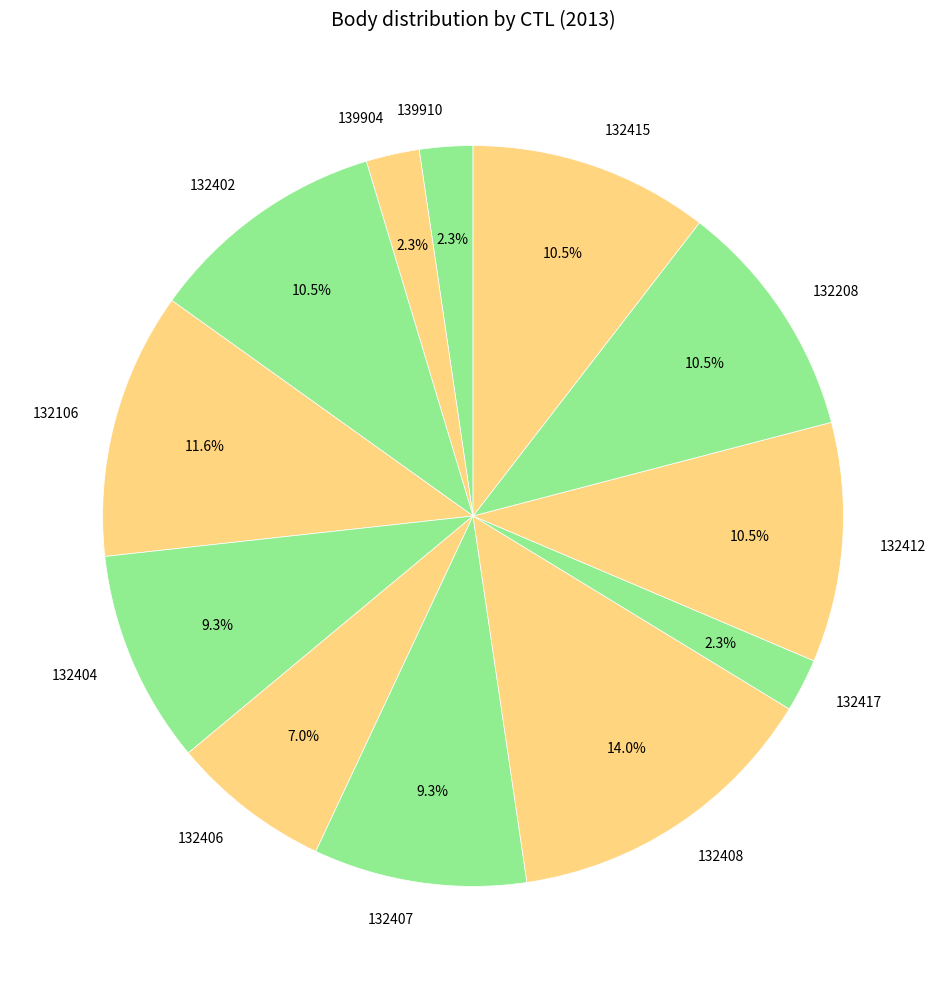

Is it true that 132404 is 22% of the pie?

False